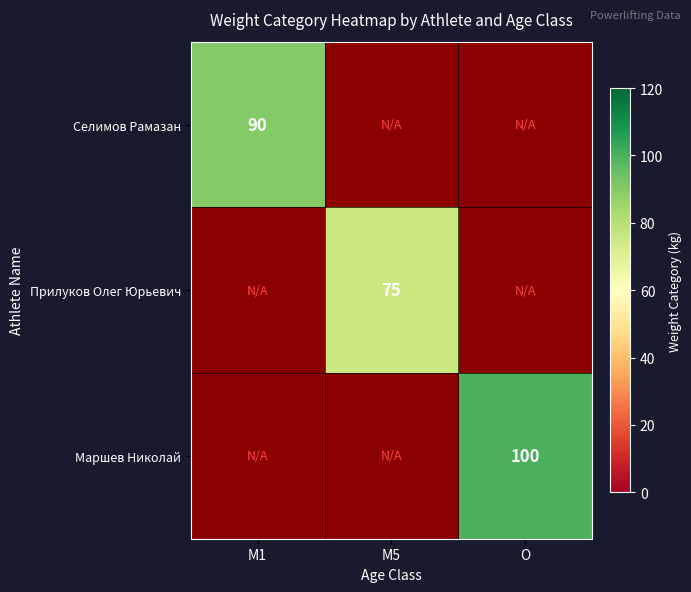

The value of Селимов Рамазан at M1 is 90. True or false?

True